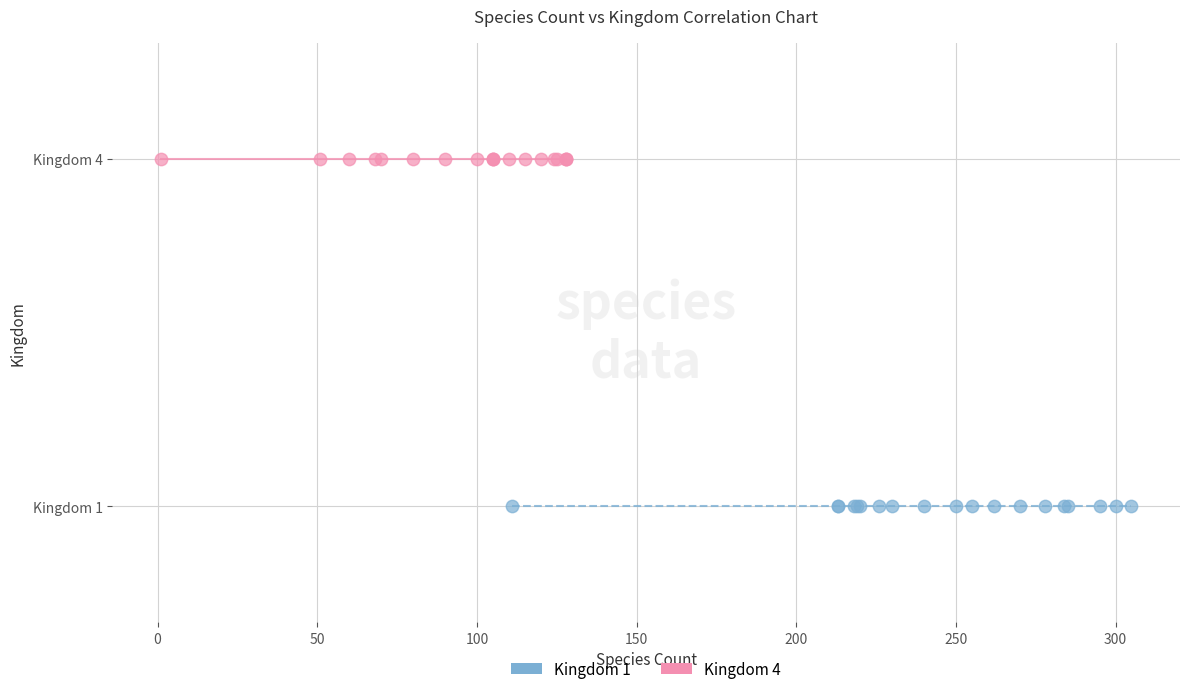

What are all the series names shown in the legend?

Kingdom 1, Kingdom 4